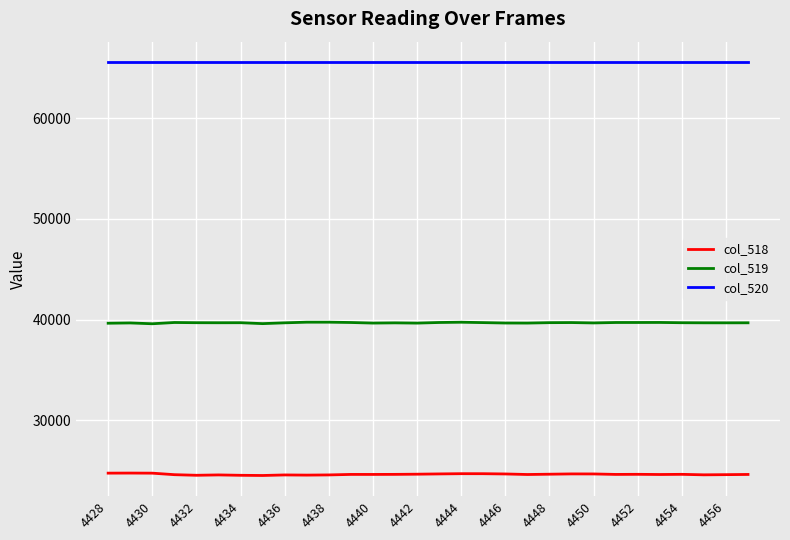

Which series has the largest total across all categories?

col_520